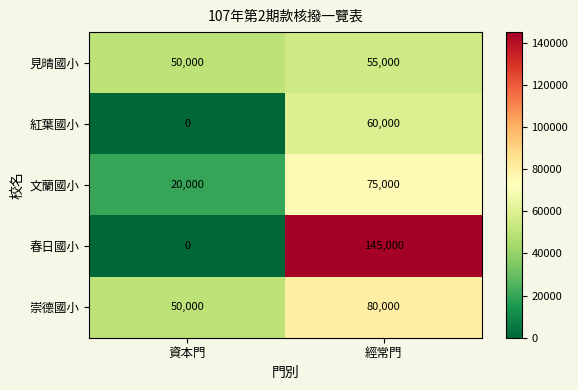

What is the greatest value displayed?

145000